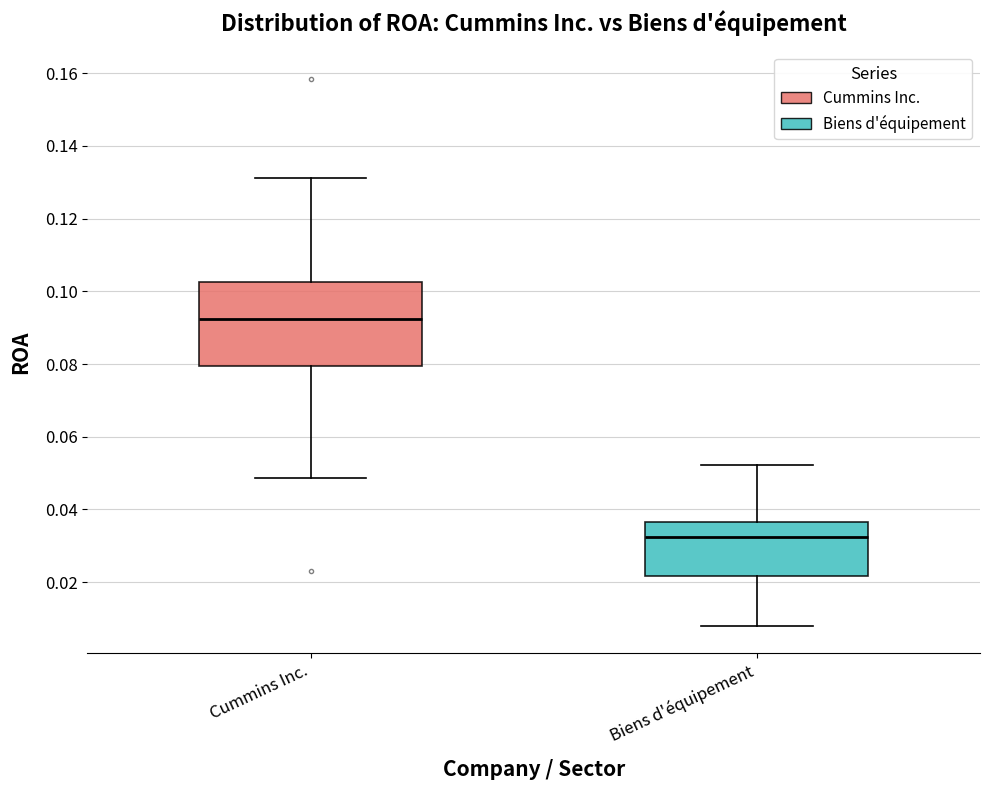

Where does the upper whisker of the box for Cummins Inc. end on the y-axis? The values are not printed on the chart, so give them approximately, as read against the axis.

0.132